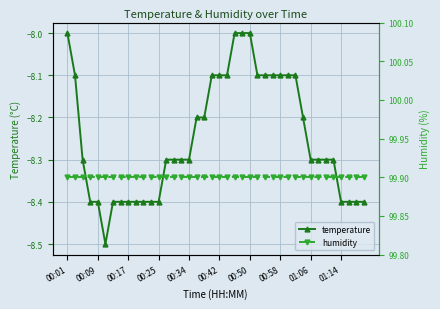

Is this an area chart (filled region under the line)?

No